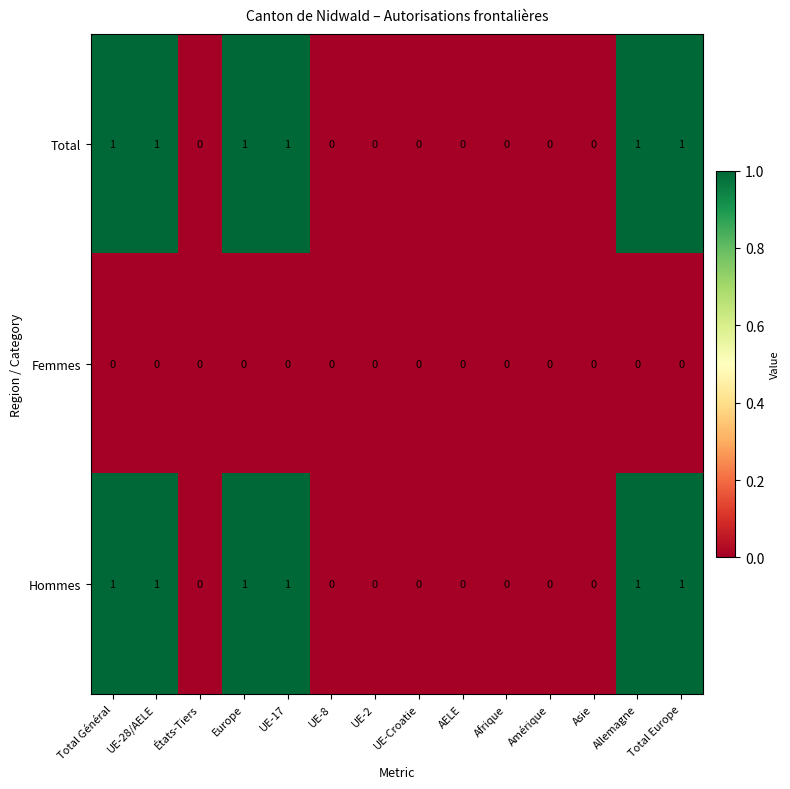

Is it true that Femmes equals 0 at Total Europe?

True